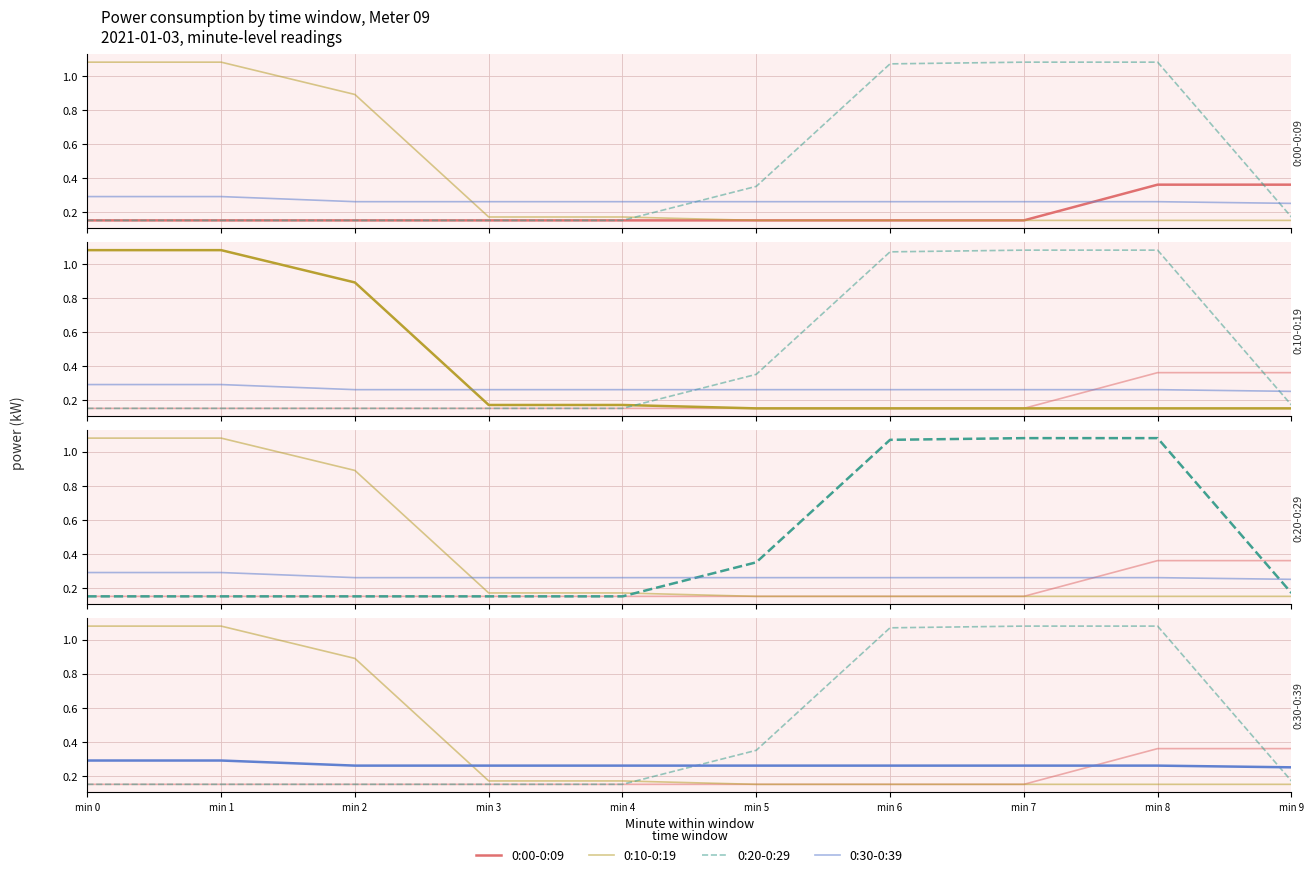

Which series has the largest range (max minus min)?

0:10-0:19